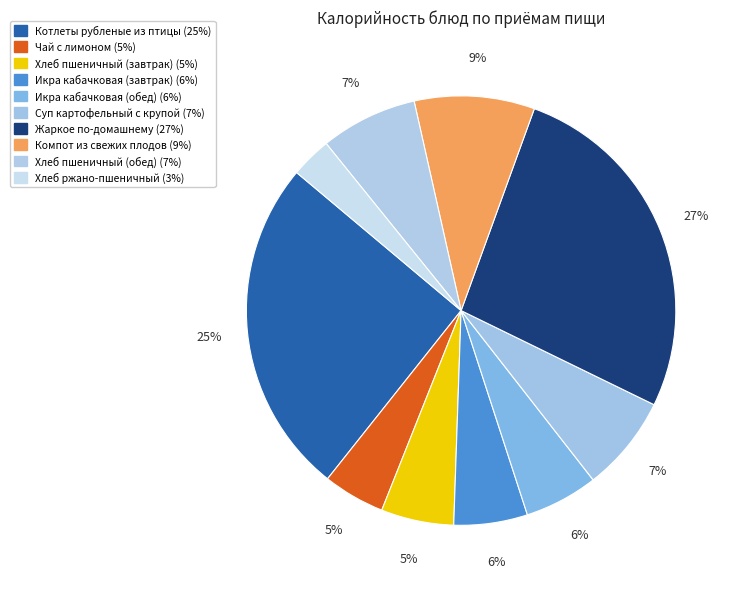

How many segments does this pie chart have?

10